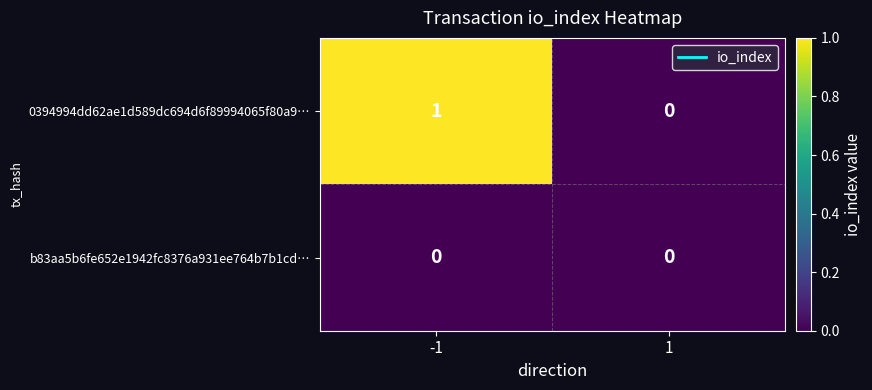

List the series in order of their peak value, highest first.

0394994dd62ae1d589dc694d6f89994065f80a9…, b83aa5b6fe652e1942fc8376a931ee764b7b1cd…